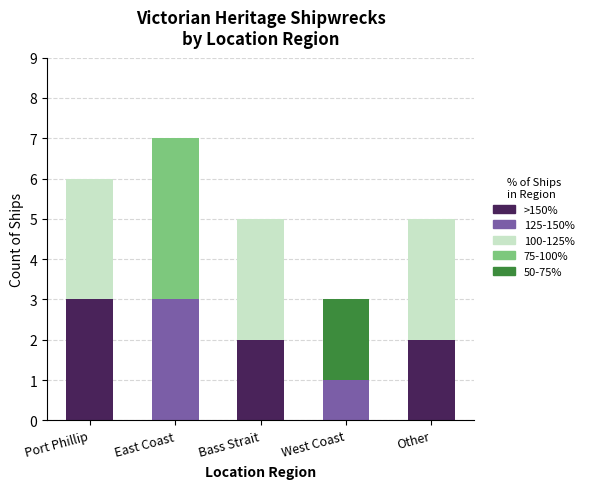

What is the total value across all series at Other?

5